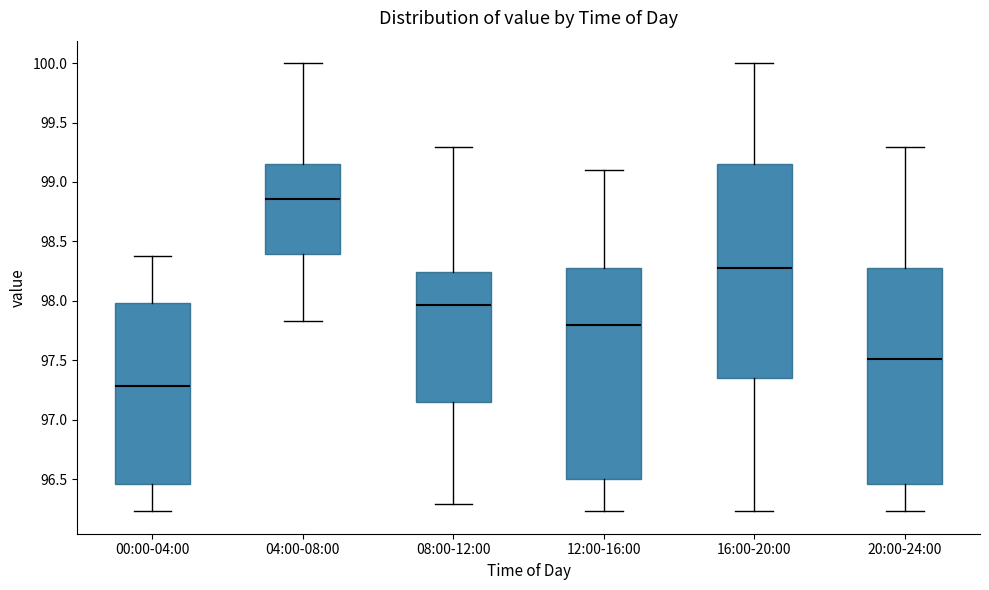

Where does the median line of the box for 12:00-16:00 sit on the y-axis? The values are not printed on the chart, so give them approximately, as read against the axis.

97.80